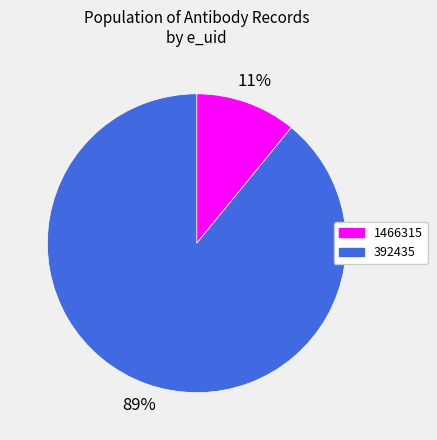

Is the sum of 392435 and 1466315 greater than half?

Yes